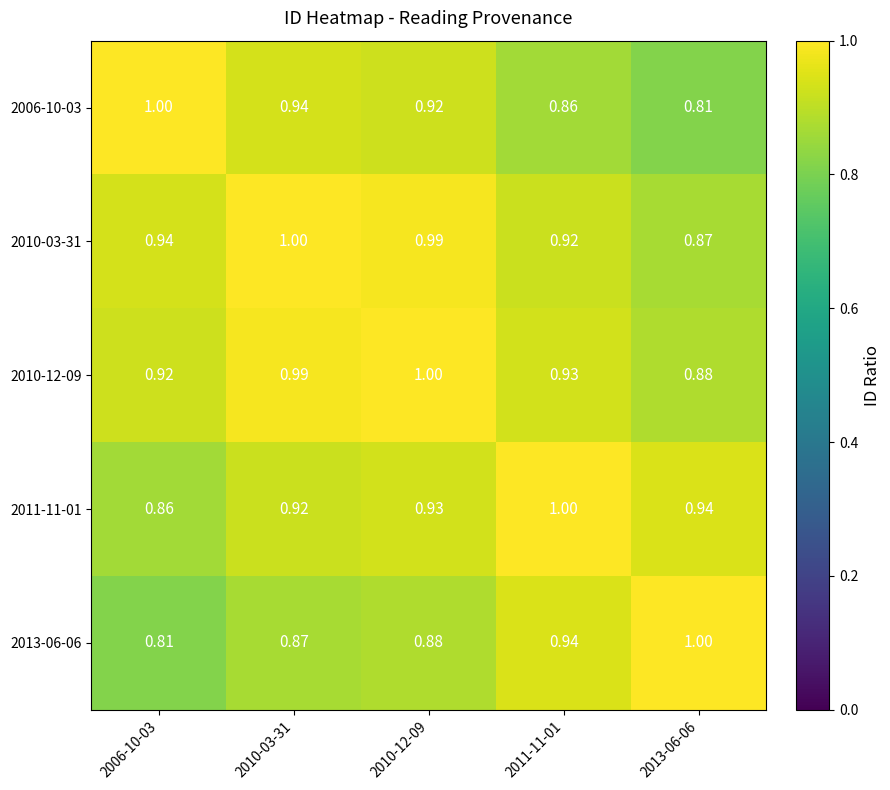

Is the value of 2011-11-01 at 2010-12-09 greater than the value of 2006-10-03 at 2013-06-06?

Yes